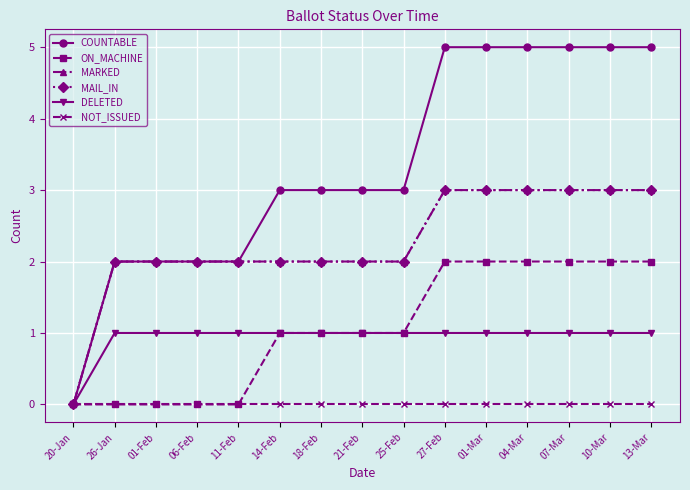

How many values in MARKED are above zero?

14